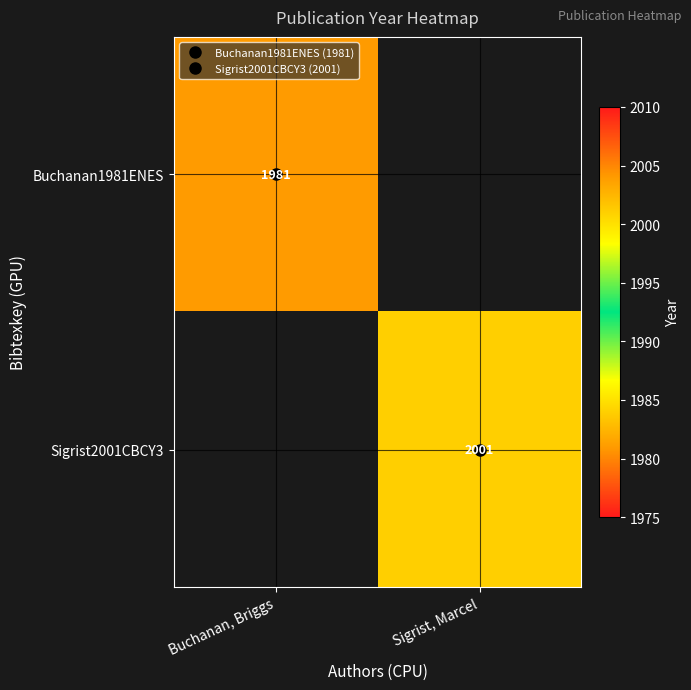

What is the minimum value for Buchanan1981ENES?

1981.0